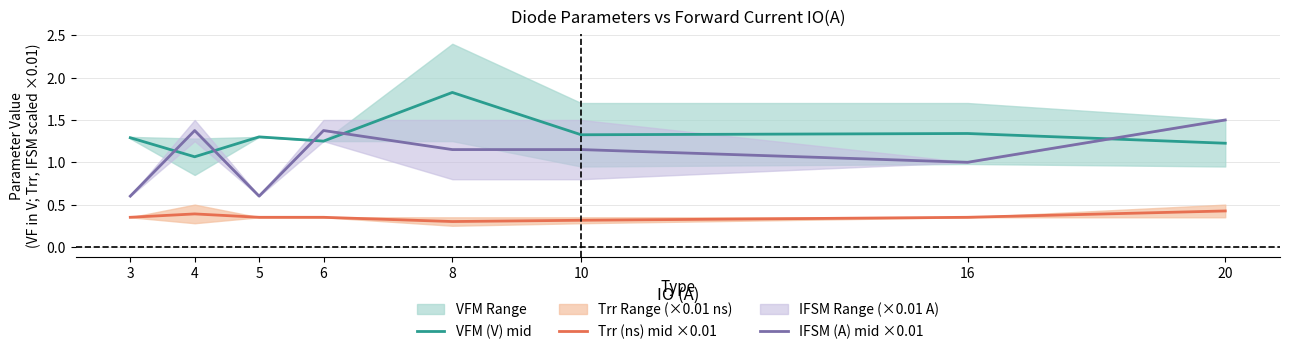

What is the value of the VFM (V) mid point at the 8th from the left?

1.2